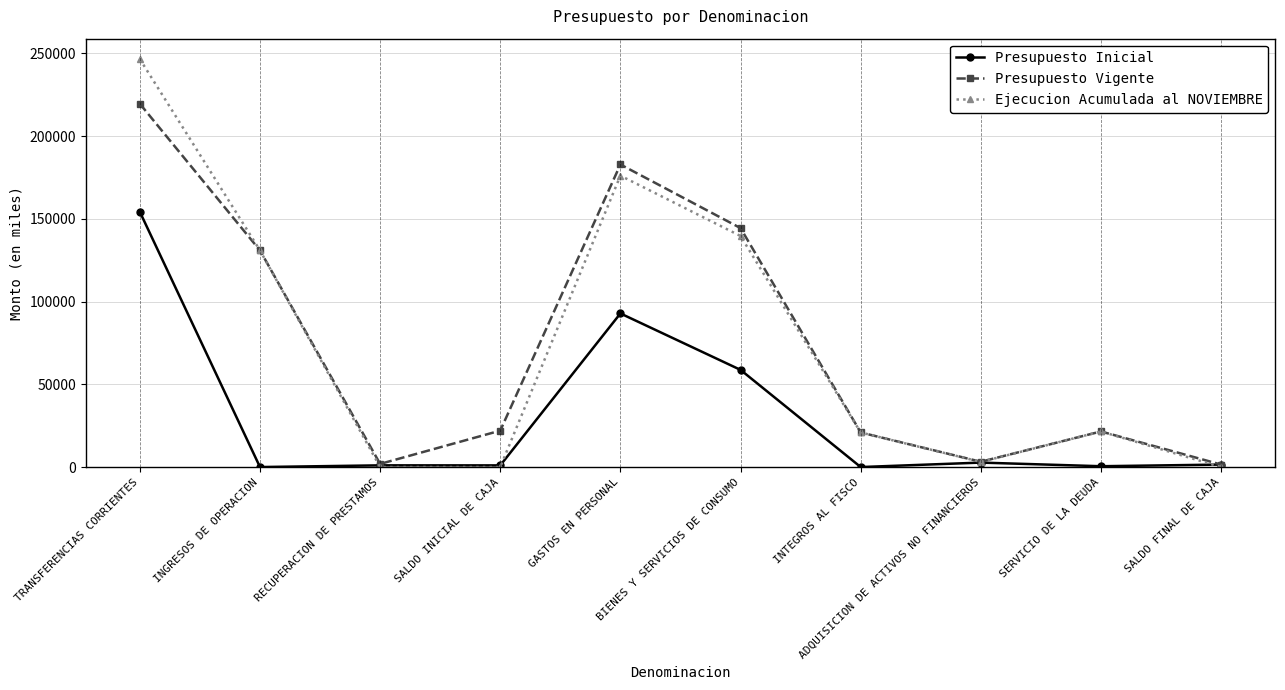

List the series in order of their peak value, lowest first.

Presupuesto Inicial, Presupuesto Vigente, Ejecucion Acumulada al NOVIEMBRE